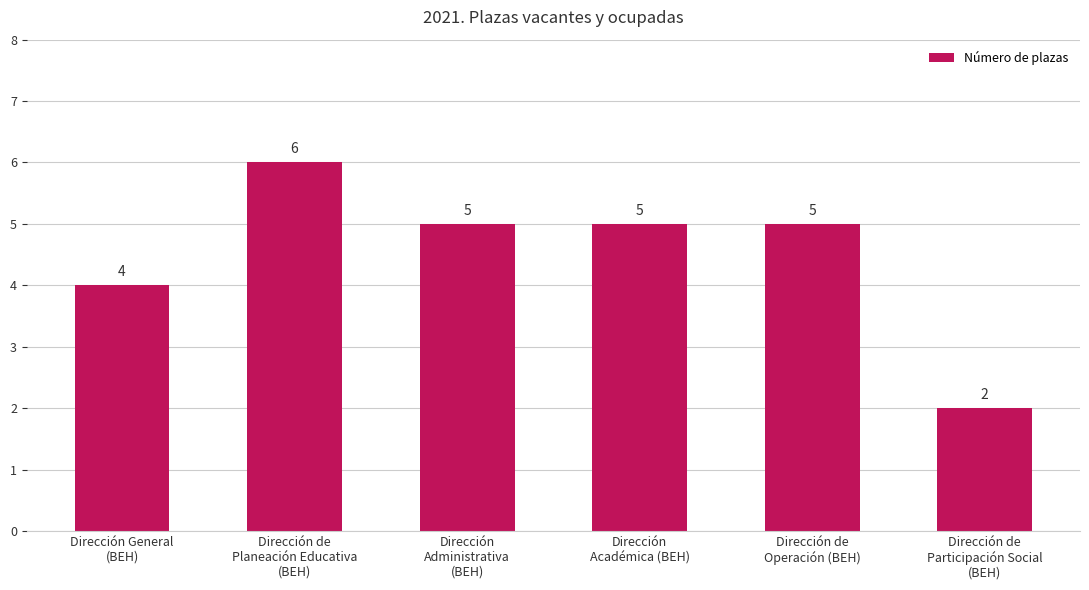

What is the greatest value displayed?

6